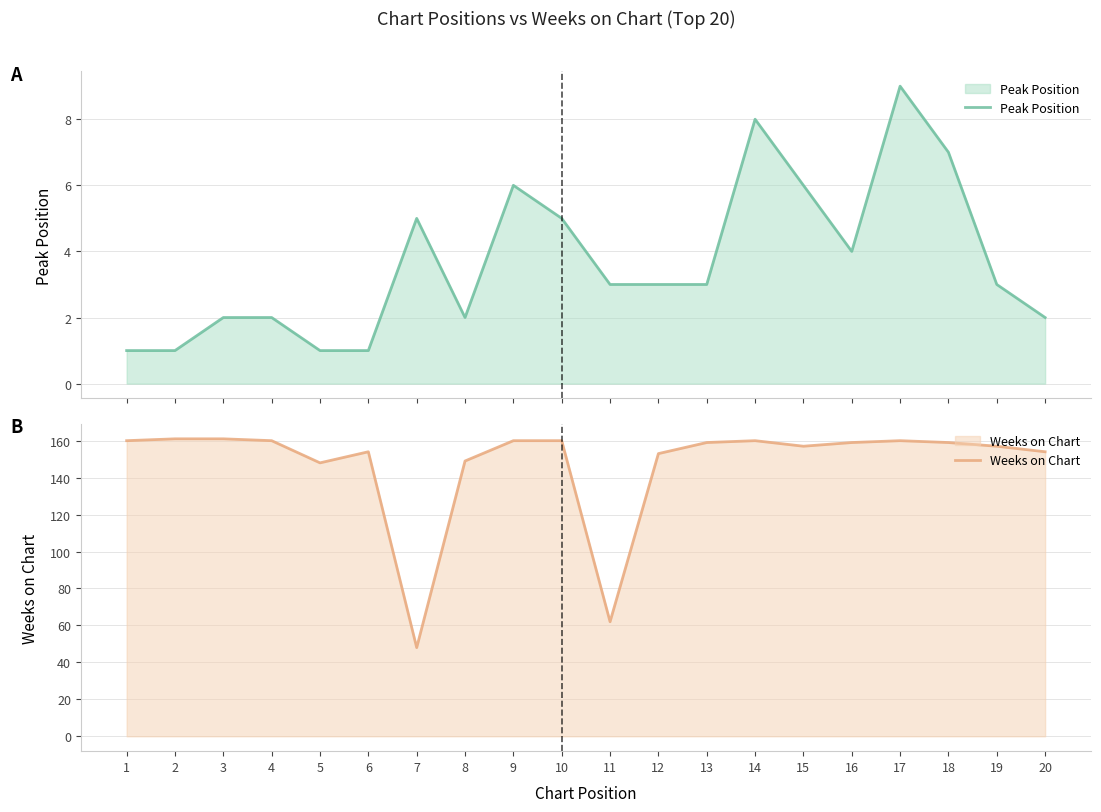

True or false: Peak Position and Weeks on Chart intersect in this chart.

False